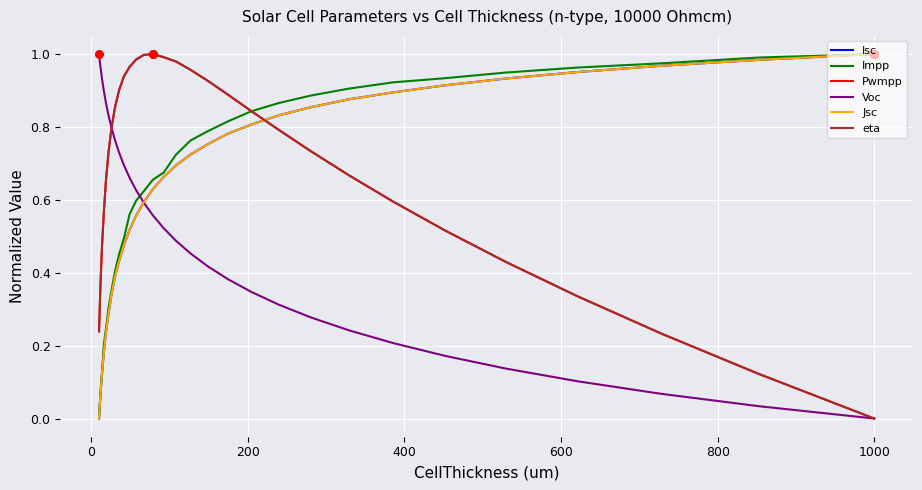

How many times do Voc and Impp cross each other?

1